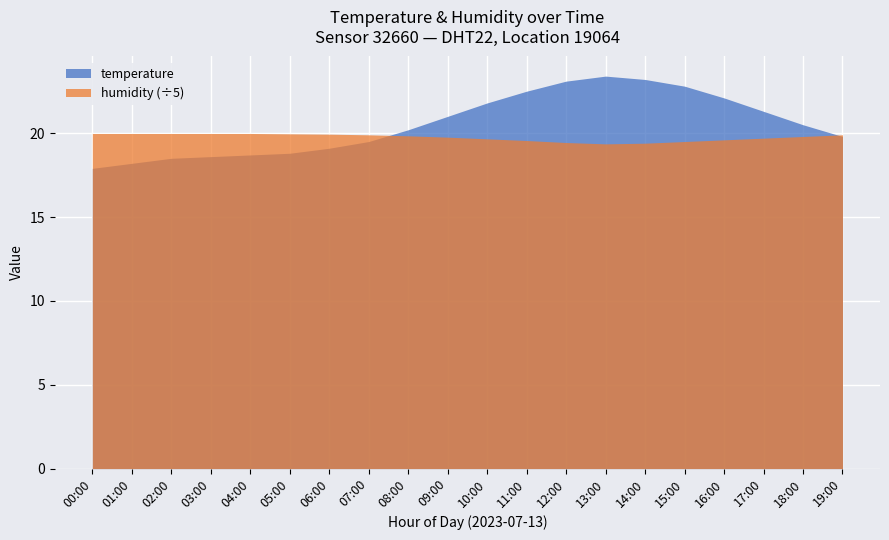

At 11:00, list the series in order from smallest to largest.

humidity (÷5), temperature